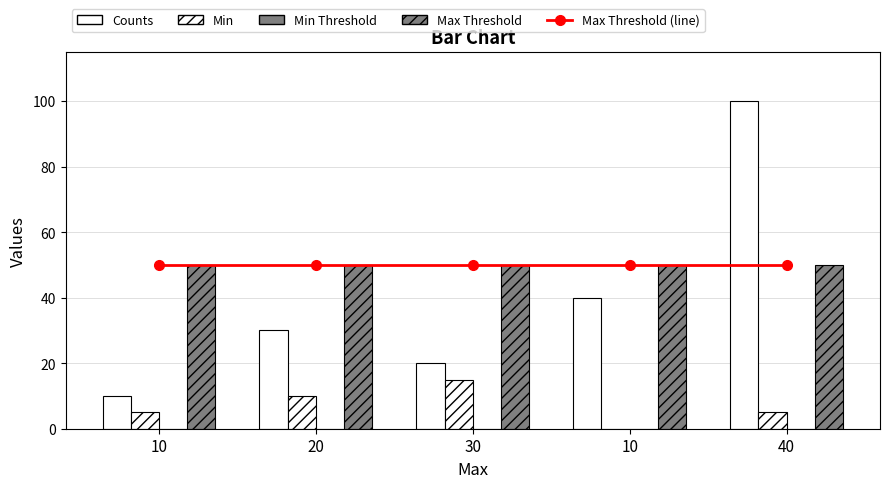

Reading left to right, list all the values displayed in this chart.

Max Threshold (line): 10=50	20=50	30=50	10=50	40=50
Counts: 10=10	20=30	30=20	10=40	40=100
Min: 10=5	20=10	30=15	10=0	40=5
Min Threshold: 10=0	20=0	30=0	10=0	40=0
Max Threshold: 10=50	20=50	30=50	10=50	40=50